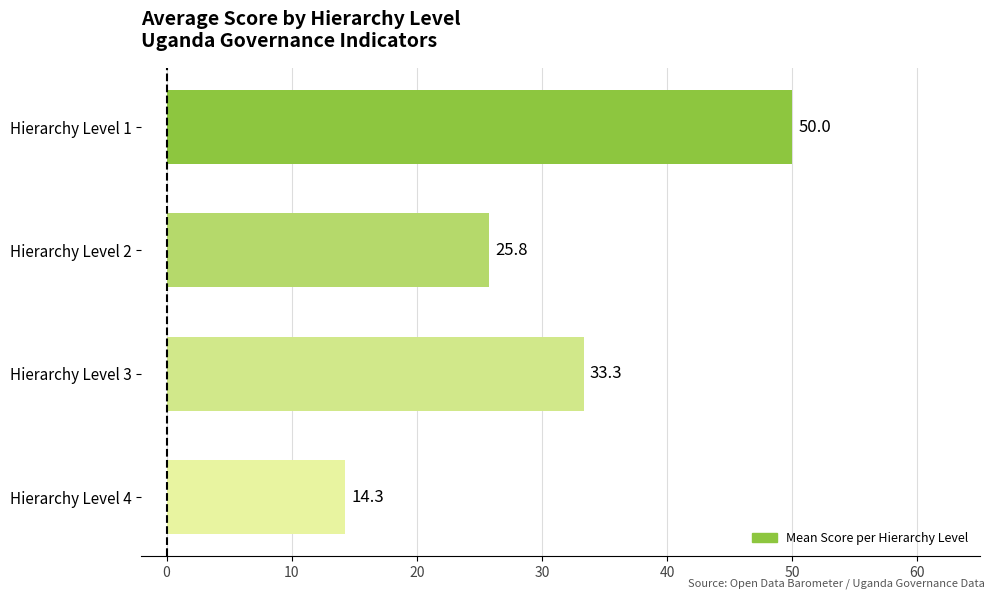

The value at Hierarchy Level 2 is 25.8. True or false?

True